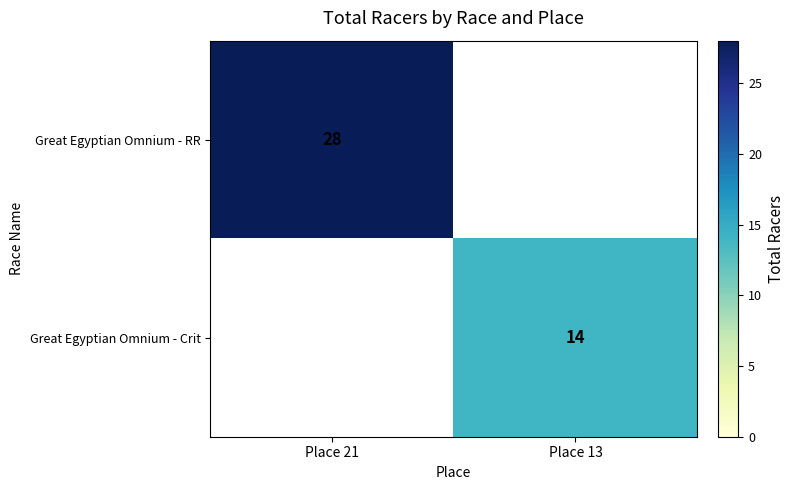

The value of Great Egyptian Omnium - Crit at Place 13 is 7. True or false?

False